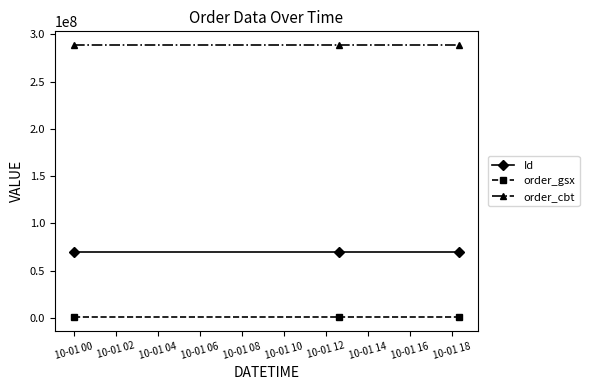

What is the value of the Id point at the 3rd from the left?

69886564